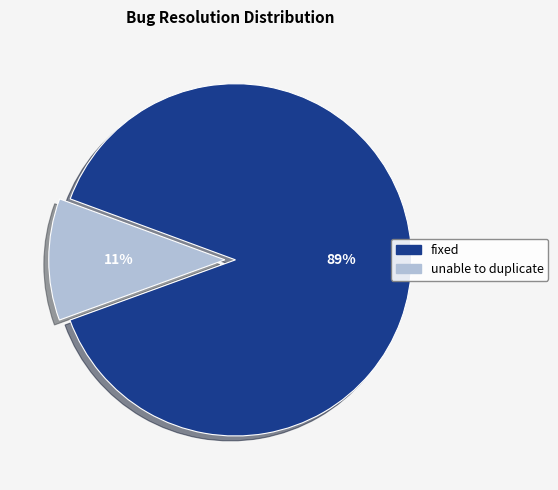

To the nearest percent, what is the difference between the largest and smallest slice percentages?

78%